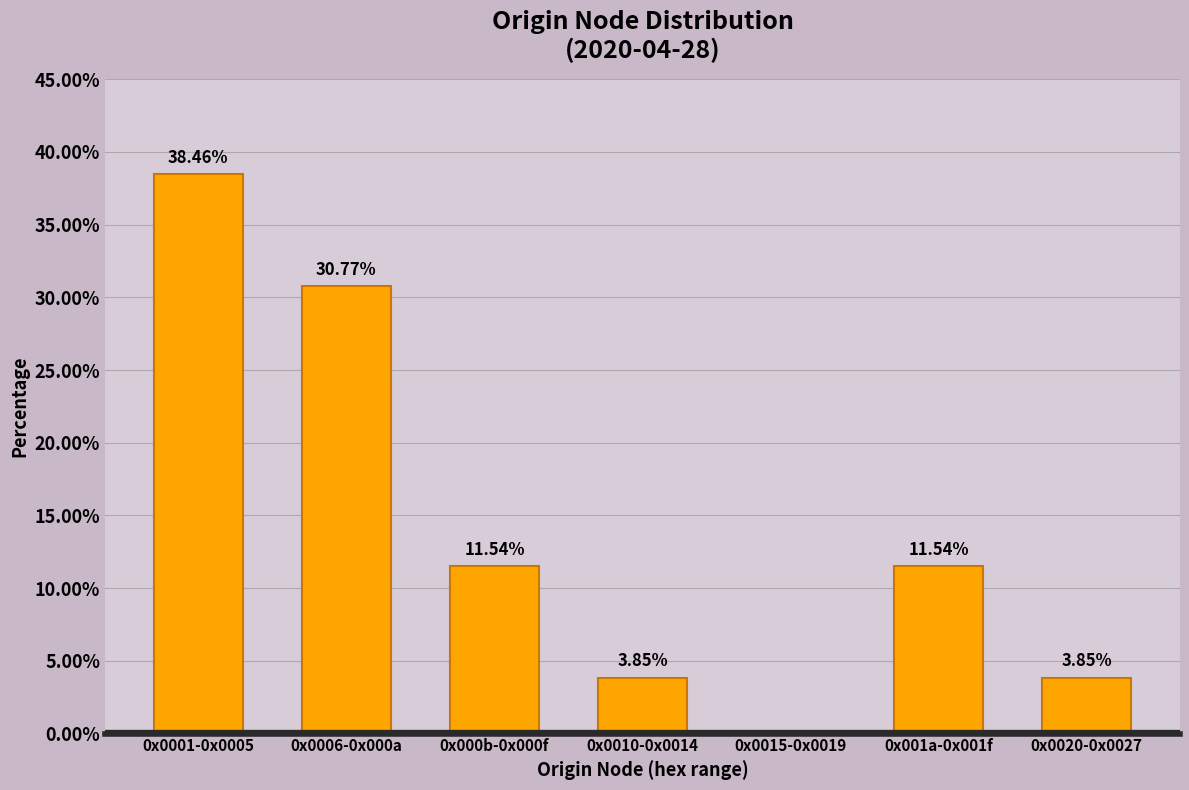

Between 0x0001-0x0005 and 0x0015-0x0019, which is larger?

0x0001-0x0005